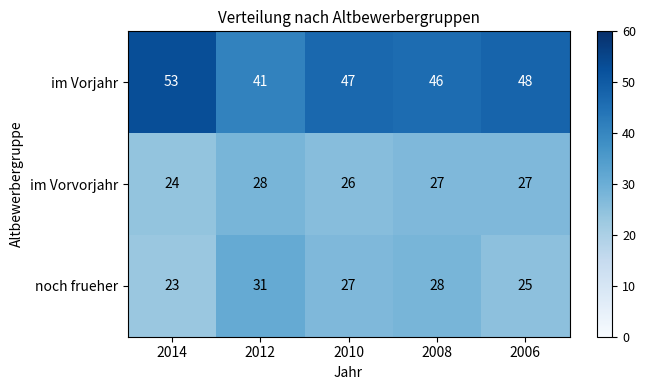

What is the spread (max minus min) of values at 2010?

21